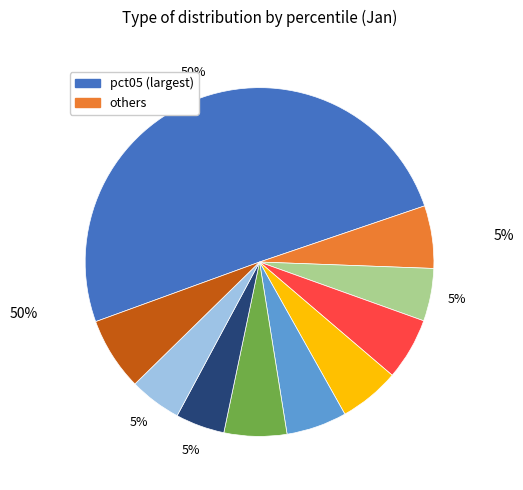

To the nearest percent, what is the average slice percentage?

10%